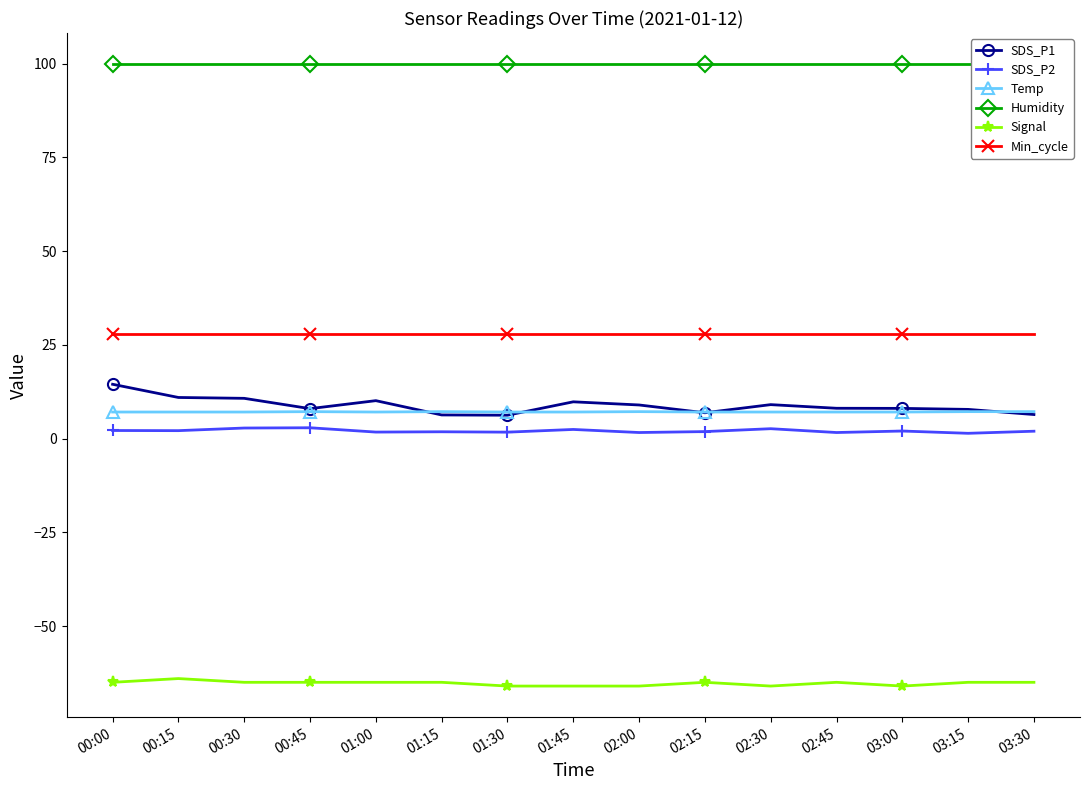

Reading right to left, transcribe all the data shown in this chart.

SDS_P1: 03:30=6.4	03:15=7.8	03:00=8.1	02:45=8.1	02:30=9.1	02:15=6.9	02:00=9.0	01:45=9.8	01:30=6.2	01:15=6.3	01:00=10.1	00:45=8.0	00:30=10.8	00:15=11.0	00:00=14.5
SDS_P2: 03:30=2.0	03:15=1.4	03:00=2.0	02:45=1.6	02:30=2.6	02:15=1.9	02:00=1.6	01:45=2.5	01:30=1.7	01:15=1.8	01:00=1.8	00:45=2.9	00:30=2.8	00:15=2.1	00:00=2.2
Temp: 03:30=7.2	03:15=7.2	03:00=7.1	02:45=7.1	02:30=7.1	02:15=7.1	02:00=7.2	01:45=7.1	01:30=7.1	01:15=7.2	01:00=7.1	00:45=7.2	00:30=7.1	00:15=7.1	00:00=7.1
Humidity: 03:30=99.9	03:15=99.9	03:00=99.9	02:45=99.9	02:30=99.9	02:15=99.9	02:00=99.9	01:45=99.9	01:30=99.9	01:15=99.9	01:00=99.9	00:45=99.9	00:30=99.9	00:15=99.9	00:00=99.9
Signal: 03:30=-65.0	03:15=-65.0	03:00=-66.0	02:45=-65.0	02:30=-66.0	02:15=-65.0	02:00=-66.0	01:45=-66.0	01:30=-66.0	01:15=-65.0	01:00=-65.0	00:45=-65.0	00:30=-65.0	00:15=-64.0	00:00=-65.0
Min_cycle: 03:30=28.0	03:15=28.0	03:00=28.0	02:45=28.0	02:30=28.0	02:15=28.0	02:00=28.0	01:45=28.0	01:30=28.0	01:15=28.0	01:00=28.0	00:45=28.0	00:30=28.0	00:15=28.0	00:00=28.0